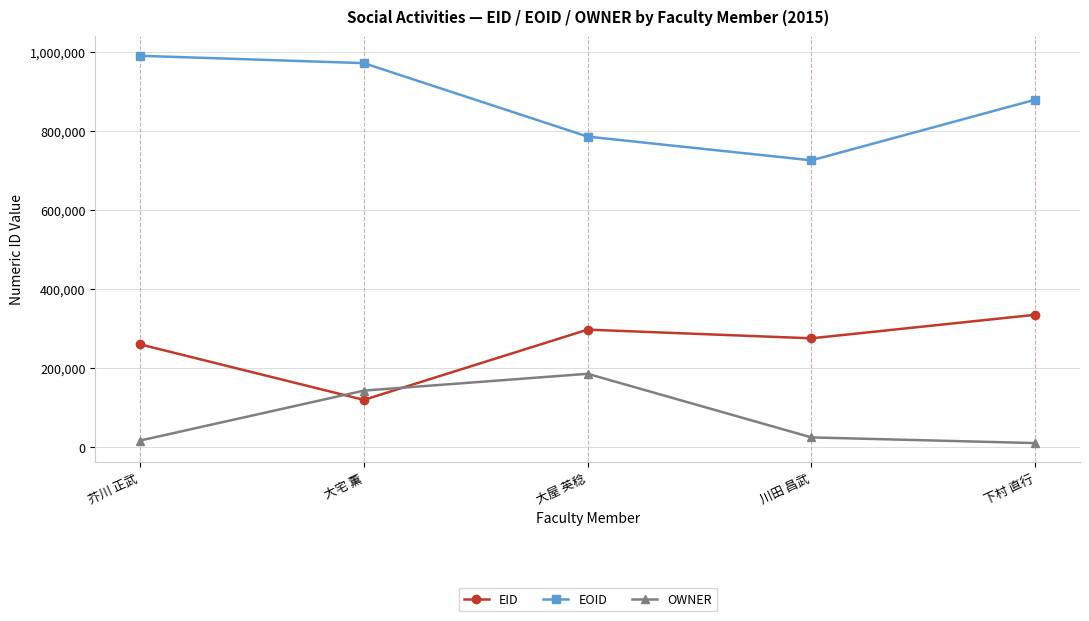

True or false: OWNER and EOID intersect in this chart.

False